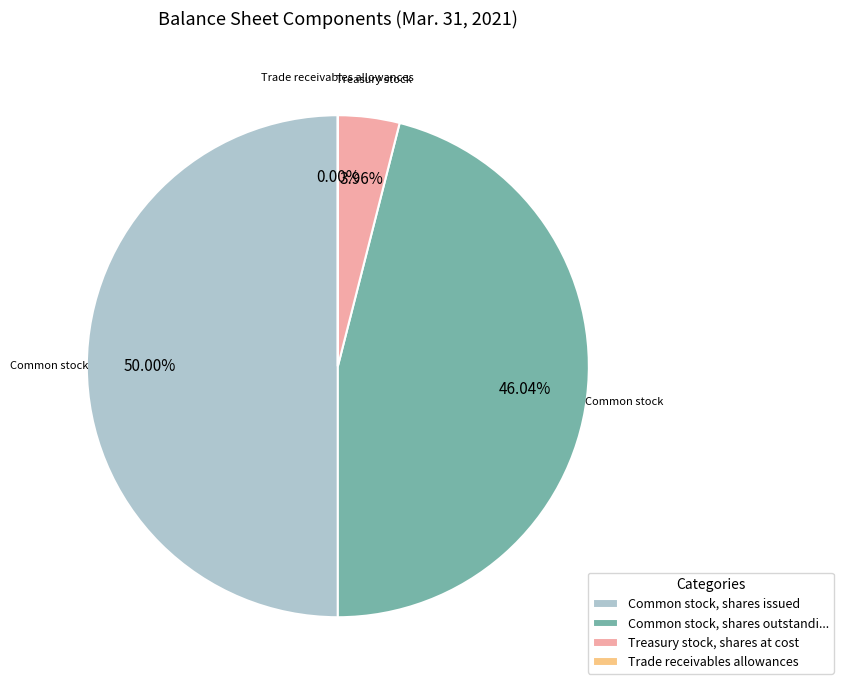

What percentage do Common stock, shares issued and Trade receivables allowances together represent?

50.0%